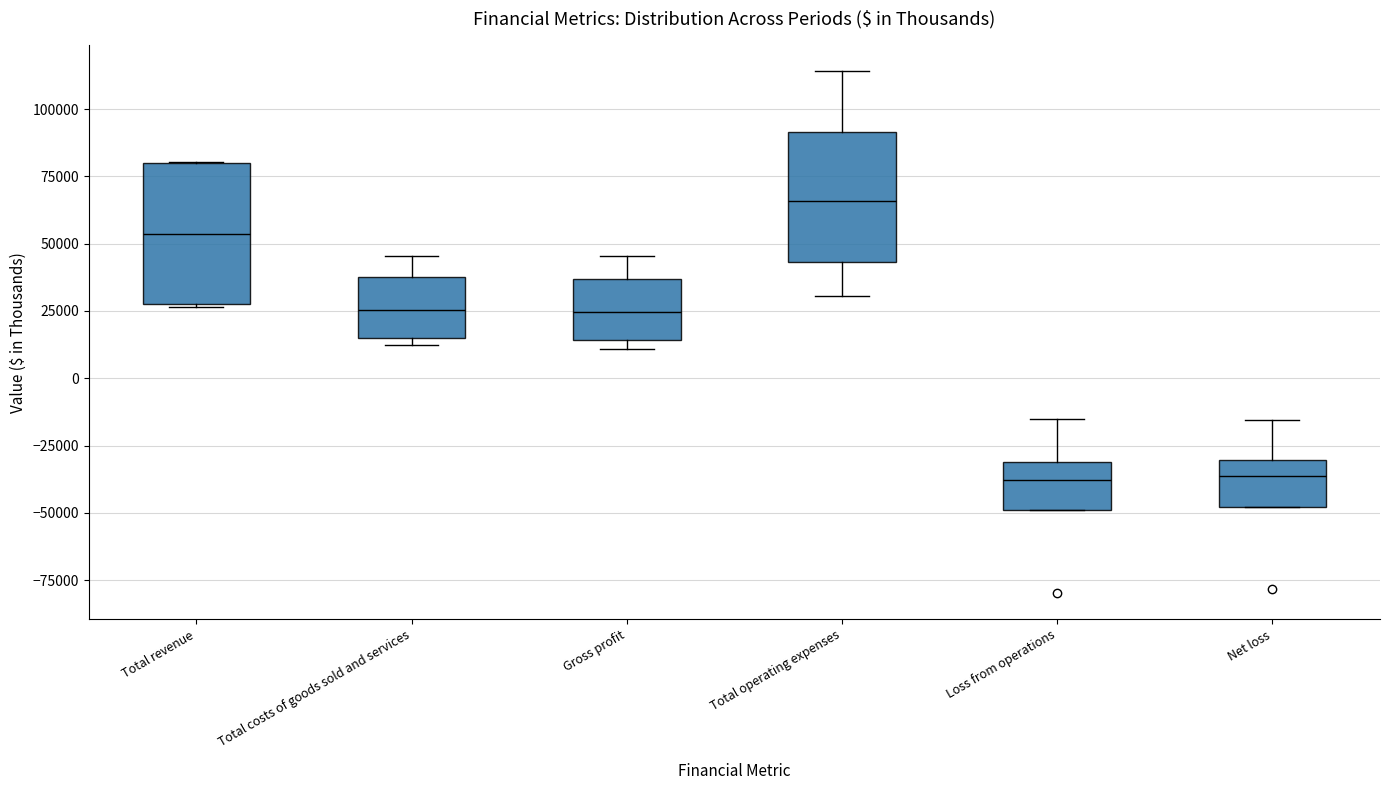

Reading left to right, transcribe this box plot: for each box, give where its median line is, the range the box spans, and where its two whiskers end, as read against the y-axis. The values are not printed on the chart, so give them approximately, as read against the axis.

Total revenue: median 55000, box 25000 to 80000, whiskers 25000 to 80000
Total costs of goods sold and services: median 25000, box 15000 to 35000, whiskers 10000 to 45000
Gross profit: median 25000, box 15000 to 35000, whiskers 10000 to 45000
Total operating expenses: median 65000, box 45000 to 90000, whiskers 30000 to 115000
Loss from operations: median -40000, box -50000 to -30000, whiskers -50000 to -15000
Net loss: median -35000, box -50000 to -30000, whiskers -50000 to -15000